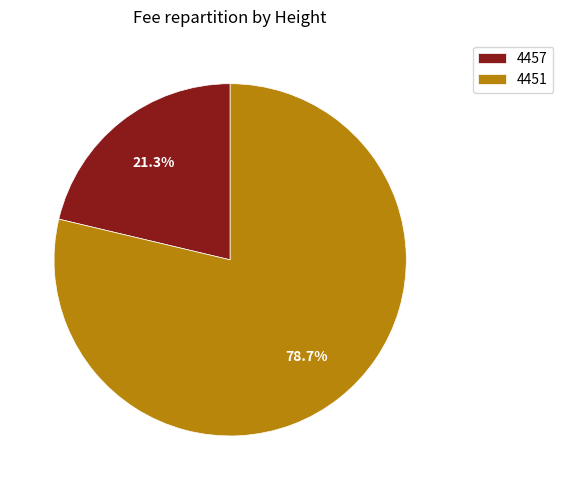

To the nearest percent, what is the combined percentage of 4451 and 4457?

100%